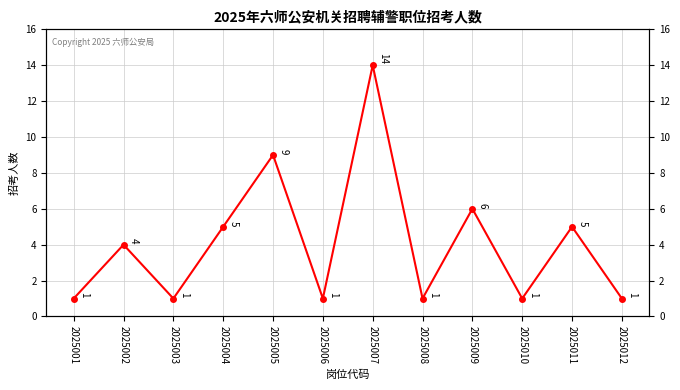

What is the ratio of the value at 2025005 to the value at 2025003?

9.0